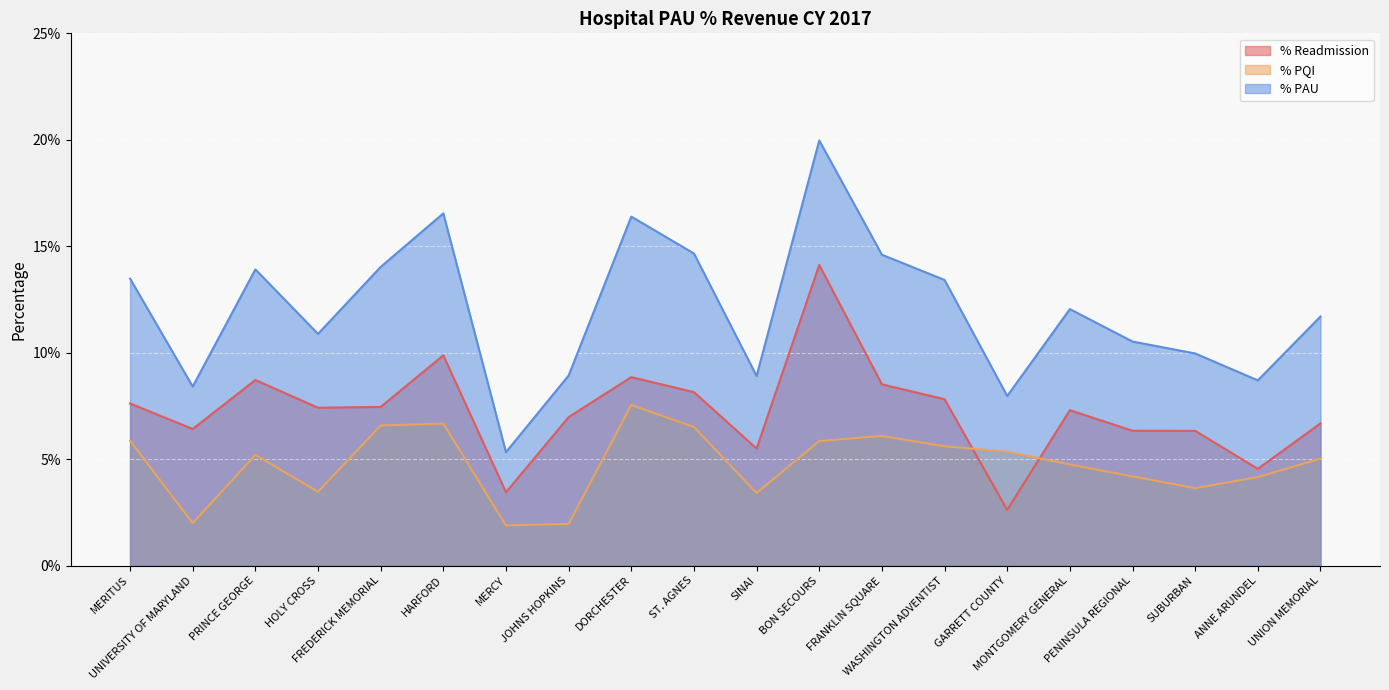

Reading left to right, transcribe all the data shown in this chart.

% Readmission: 0.1	0.1	0.1	0.1	0.1	0.1	0.0	0.1	0.1	0.1	0.1	0.1	0.1	0.1	0.0	0.1	0.1	0.1	0.0	0.1
% PQI: 0.1	0.0	0.1	0.0	0.1	0.1	0.0	0.0	0.1	0.1	0.0	0.1	0.1	0.1	0.1	0.0	0.0	0.0	0.0	0.1
% PAU: 0.1	0.1	0.1	0.1	0.1	0.2	0.1	0.1	0.2	0.1	0.1	0.2	0.1	0.1	0.1	0.1	0.1	0.1	0.1	0.1